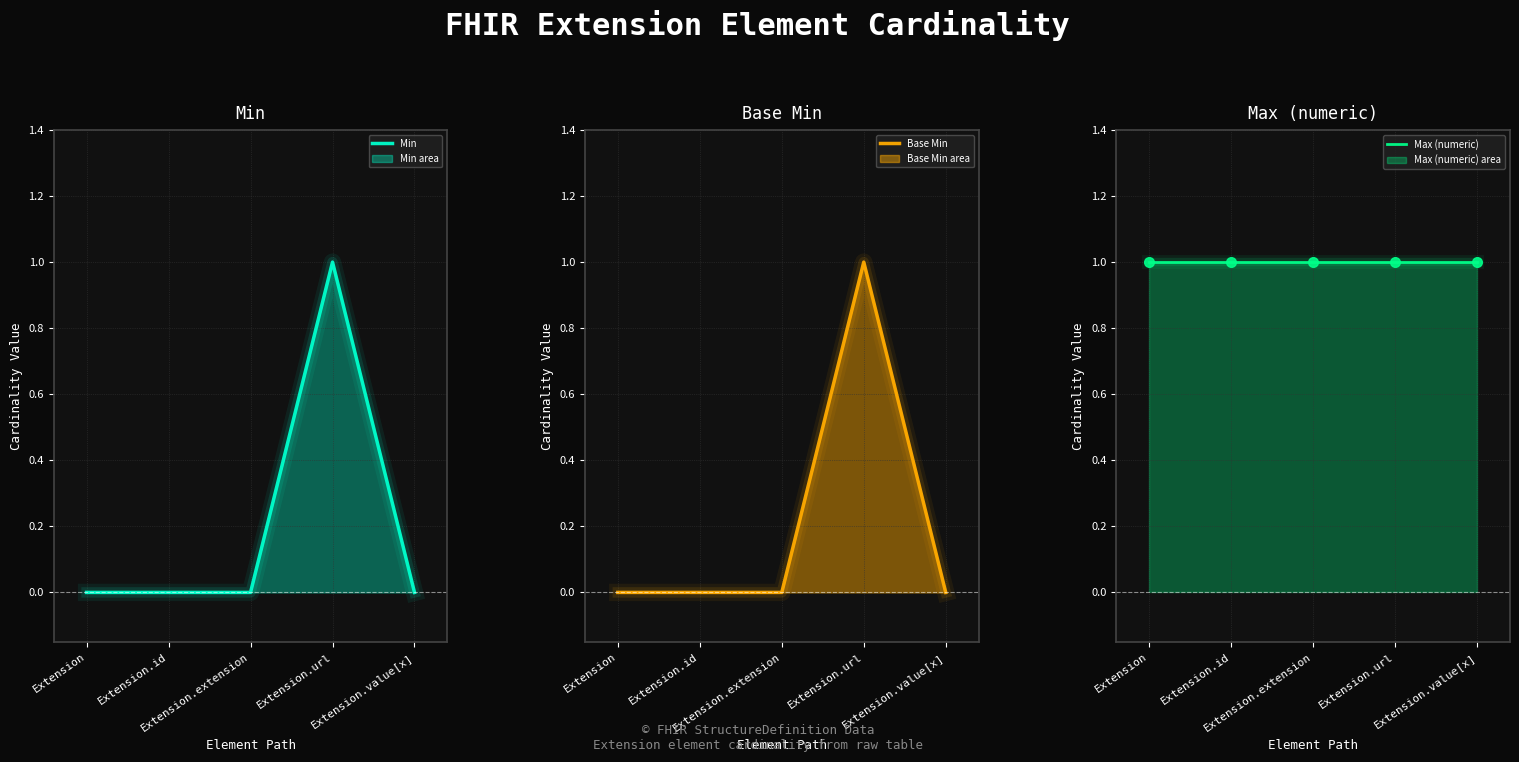

Rank the series by their maximum value, from highest to lowest.

Min, Base Min, Max (numeric)